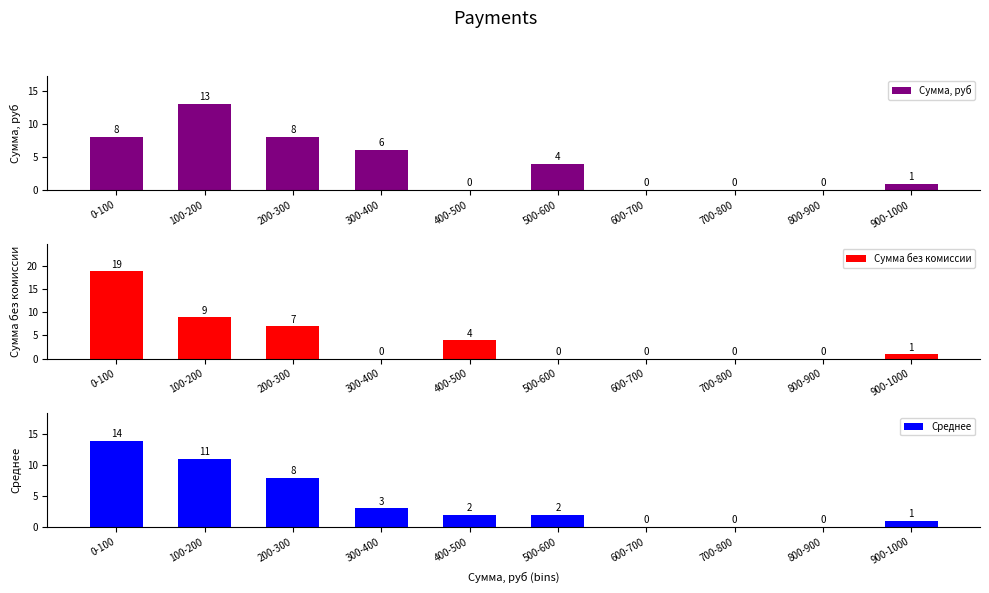

Which label corresponds to the smallest value in the chart?

400-500